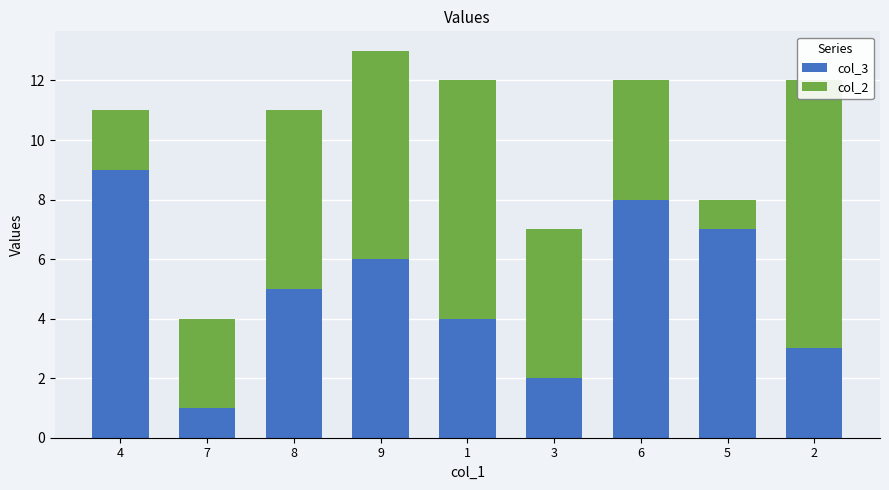

What is the sum of the col_3 values at 4 and 7?

10